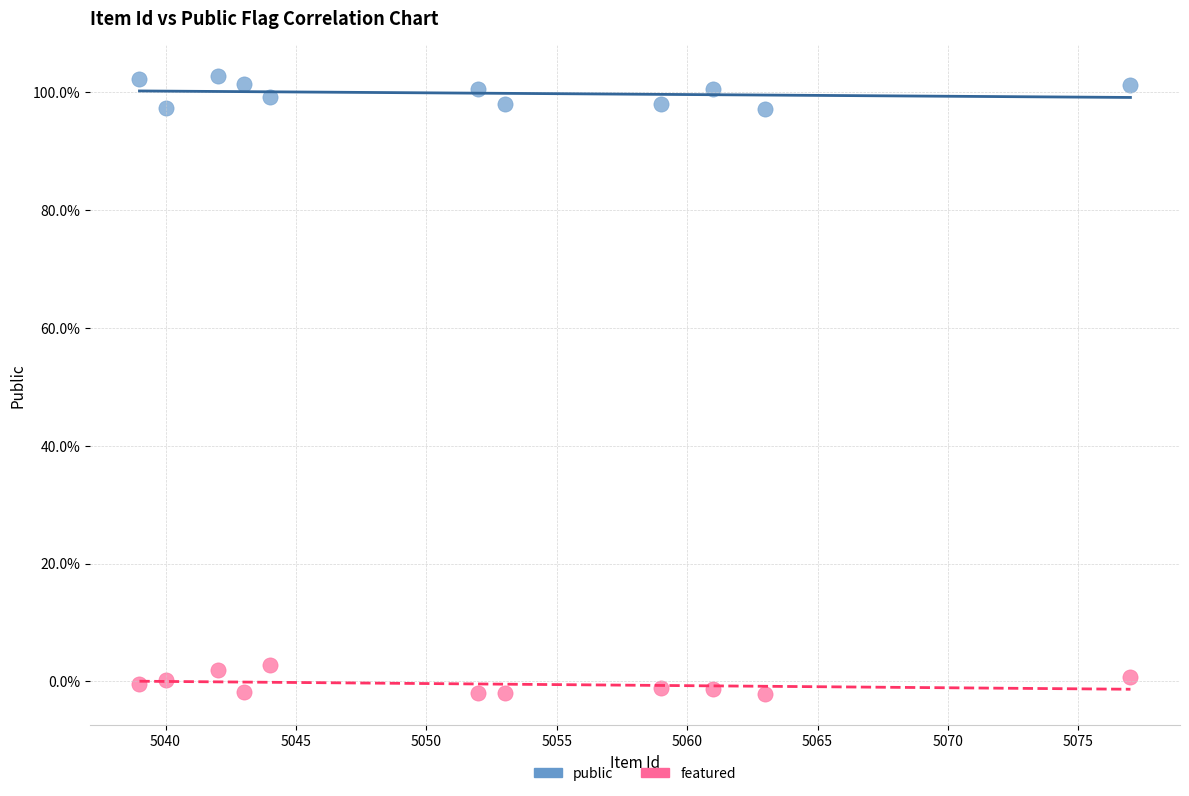

Which series reaches the maximum Y coordinate?

public